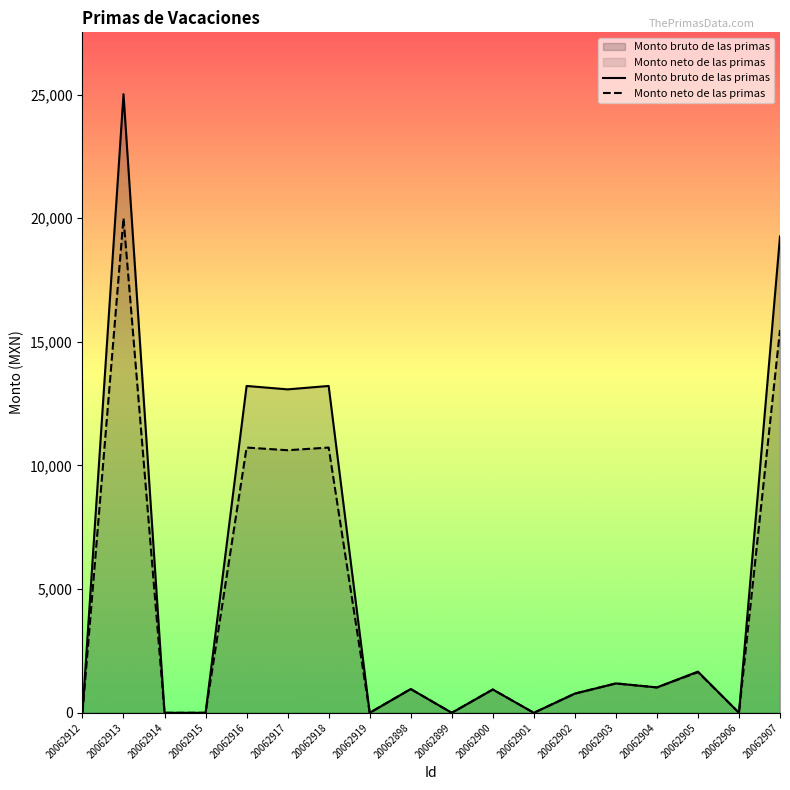

Is it true that Monto bruto de las primas equals 1187.9 at 20062903?

True